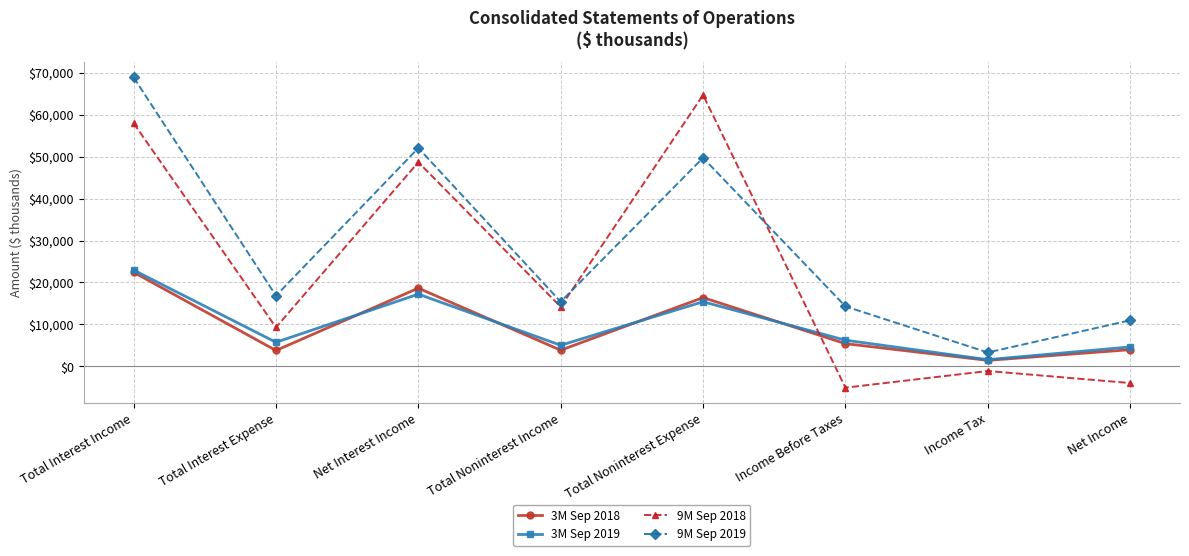

True or false: 3M Sep 2018 and 9M Sep 2018 cross at least once.

True